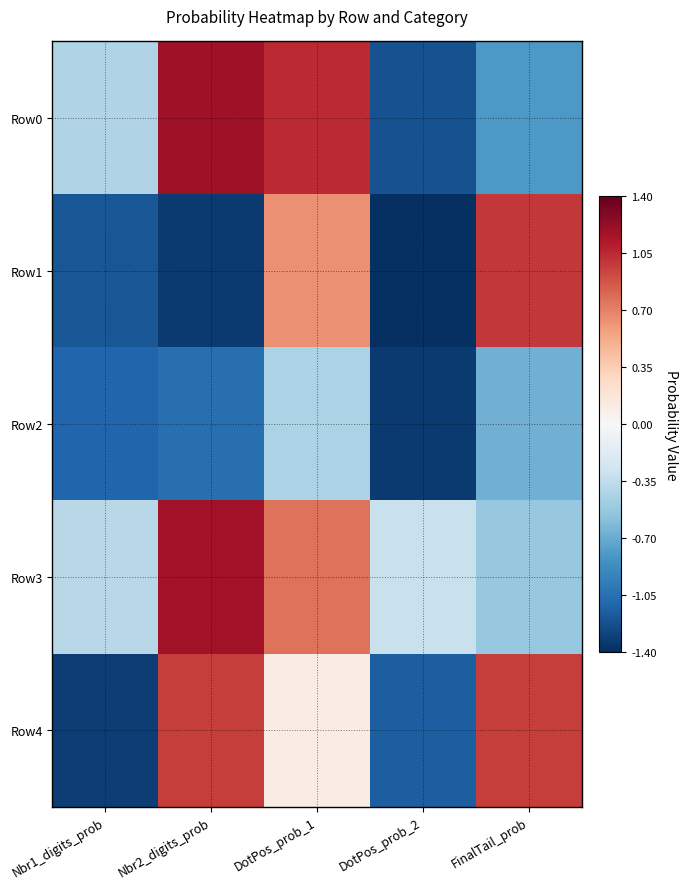

Reading right to left, list all the values displayed in this chart.

Row0: FinalTail_prob=-0.8	DotPos_prob_2=-1.2	DotPos_prob_1=1.0	Nbr2_digits_prob=1.2	Nbr1_digits_prob=-0.4
Row1: FinalTail_prob=1.0	DotPos_prob_2=-1.4	DotPos_prob_1=0.6	Nbr2_digits_prob=-1.3	Nbr1_digits_prob=-1.2
Row2: FinalTail_prob=-0.7	DotPos_prob_2=-1.3	DotPos_prob_1=-0.4	Nbr2_digits_prob=-1.1	Nbr1_digits_prob=-1.1
Row3: FinalTail_prob=-0.5	DotPos_prob_2=-0.3	DotPos_prob_1=0.8	Nbr2_digits_prob=1.2	Nbr1_digits_prob=-0.4
Row4: FinalTail_prob=1.0	DotPos_prob_2=-1.2	DotPos_prob_1=0.1	Nbr2_digits_prob=1.0	Nbr1_digits_prob=-1.3